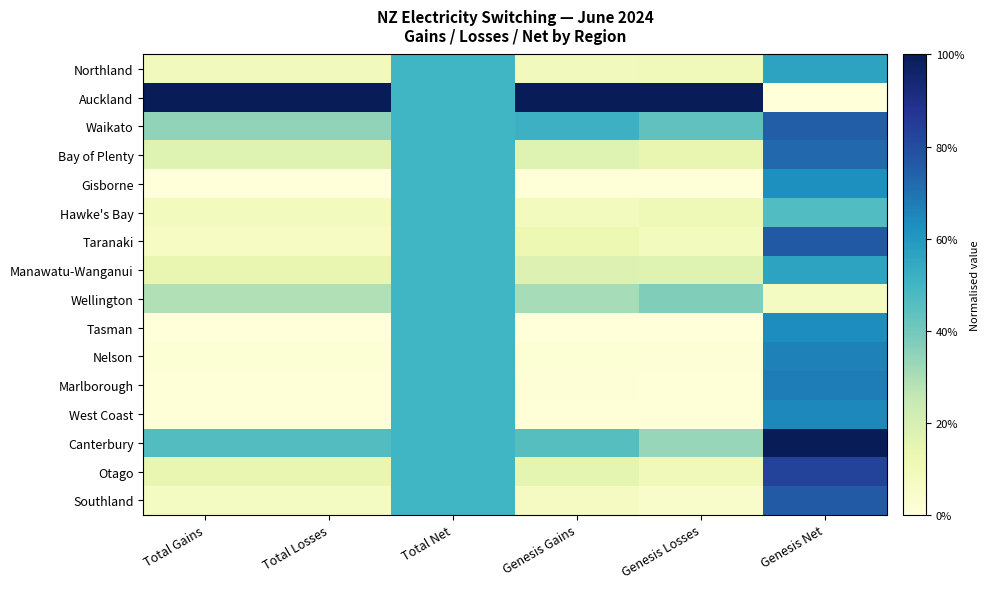

Which series has the largest total across all categories?

Auckland